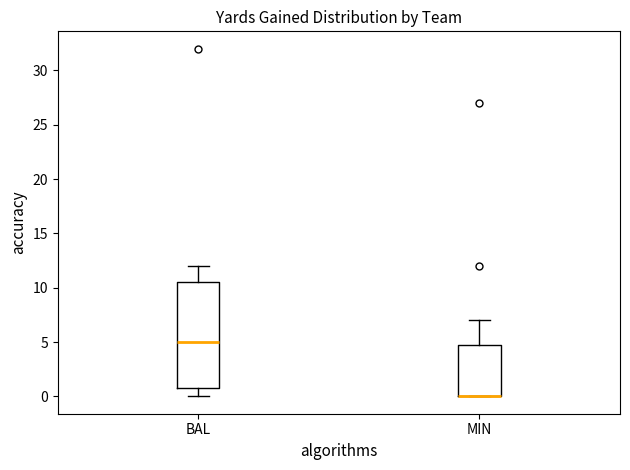

Where does the lower whisker of the box for BAL end on the y-axis? The values are not printed on the chart, so give them approximately, as read against the axis.

0.0